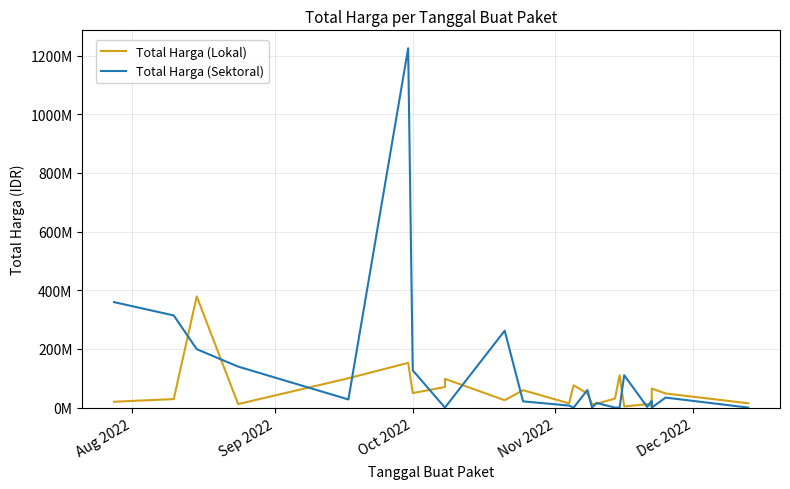

At which label is Total Harga (Sektoral) closest to 612341000?

Aug 2022